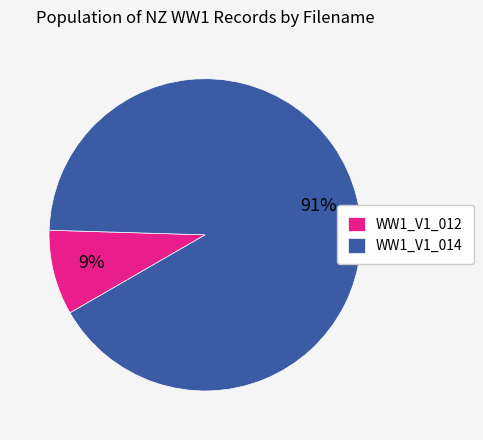

The WW1_V1_014 slice represents 99% of the pie. True or false?

False